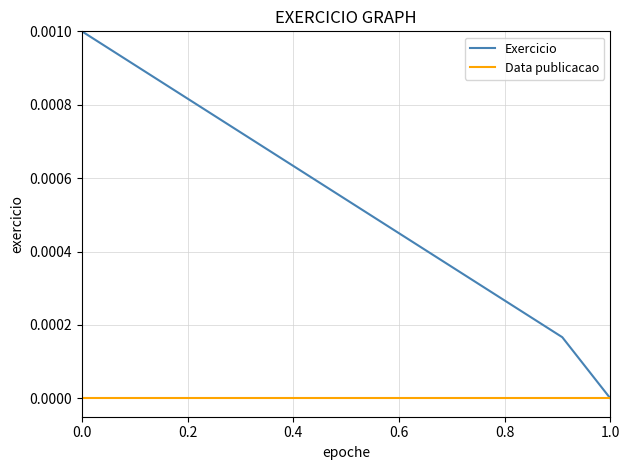

Which series has the largest total across all categories?

Exercicio